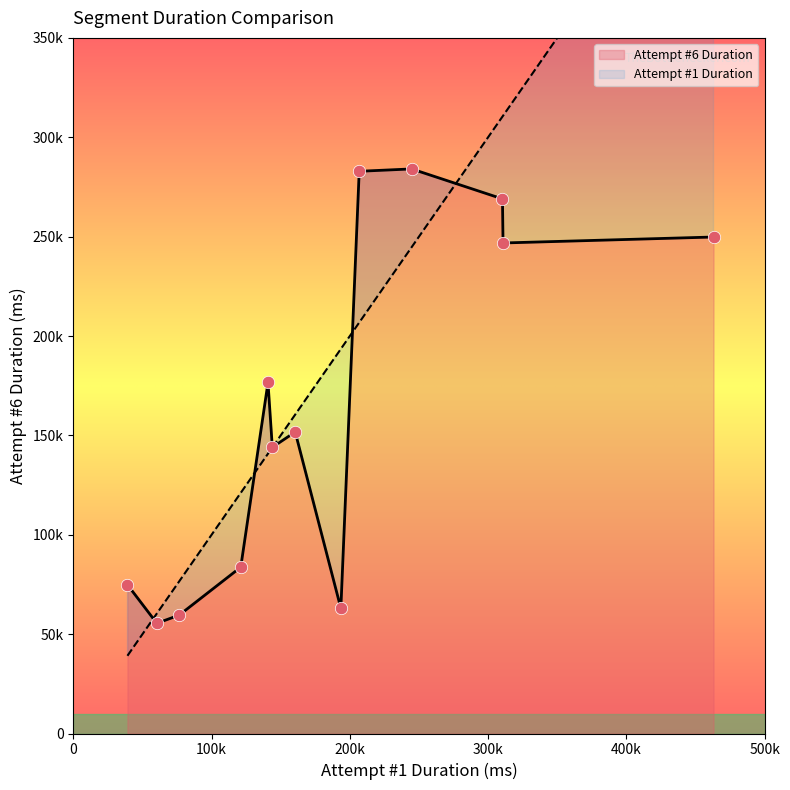

Which series reaches the minimum Y coordinate?

Attempt #1 Duration